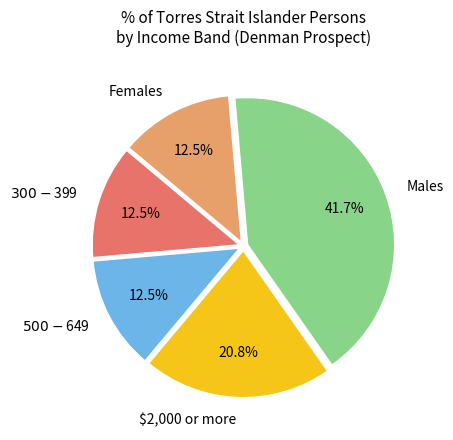

To the nearest percent, what is the average slice percentage?

20%